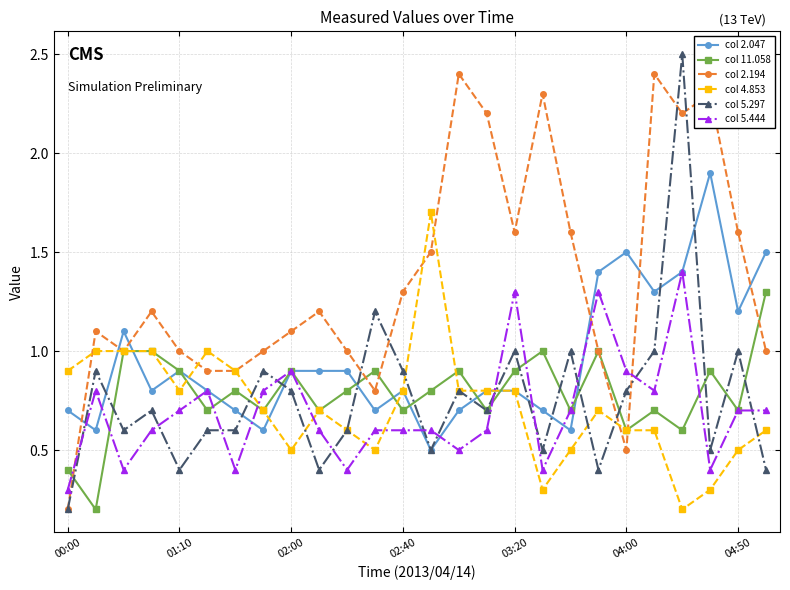

Reading right to left, extract all data points from this chart.

col 2.047: 1.5	1.2	1.9	1.4	1.3	1.5	1.4	0.6	0.7	0.8	0.8	0.7	0.5	0.8	0.7	0.9	0.9	0.9	0.6	0.7	0.8	0.9	0.8	1.1	0.6	0.7
col 11.058: 1.3	0.7	0.9	0.6	0.7	0.6	1.0	0.7	1.0	0.9	0.7	0.9	0.8	0.7	0.9	0.8	0.7	0.9	0.7	0.8	0.7	0.9	1.0	1.0	0.2	0.4
col 2.194: 1.0	1.6	2.3	2.2	2.4	0.5	1.0	1.6	2.3	1.6	2.2	2.4	1.5	1.3	0.8	1.0	1.2	1.1	1.0	0.9	0.9	1.0	1.2	1.0	1.1	0.2
col 4.853: 0.6	0.5	0.3	0.2	0.6	0.6	0.7	0.5	0.3	0.8	0.8	0.8	1.7	0.8	0.5	0.6	0.7	0.5	0.7	0.9	1.0	0.8	1.0	1.0	1.0	0.9
col 5.297: 0.4	1.0	0.5	2.5	1.0	0.8	0.4	1.0	0.5	1.0	0.7	0.8	0.5	0.9	1.2	0.6	0.4	0.8	0.9	0.6	0.6	0.4	0.7	0.6	0.9	0.2
col 5.444: 0.7	0.7	0.4	1.4	0.8	0.9	1.3	0.7	0.4	1.3	0.6	0.5	0.6	0.6	0.6	0.4	0.6	0.9	0.8	0.4	0.8	0.7	0.6	0.4	0.8	0.3